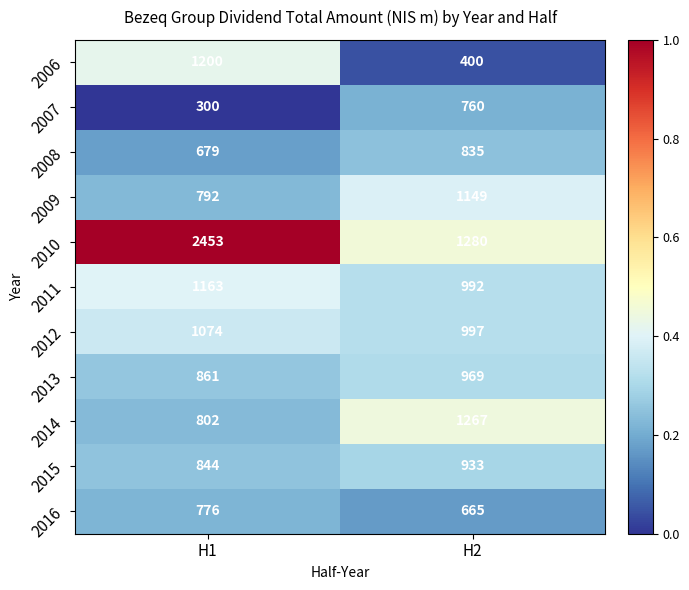

Which series has the largest range (max minus min)?

2010